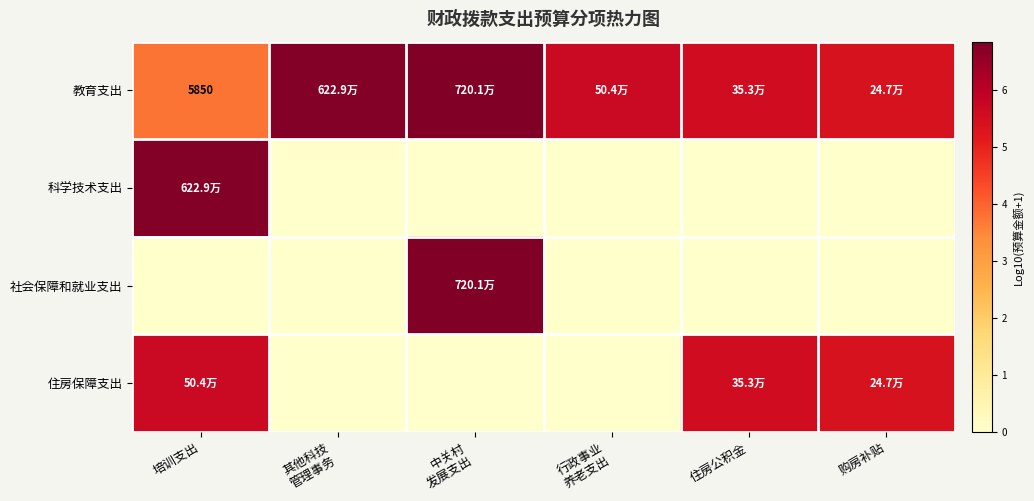

At which label does 社会保障和就业支出 reach its peak?

中关村 发展支出